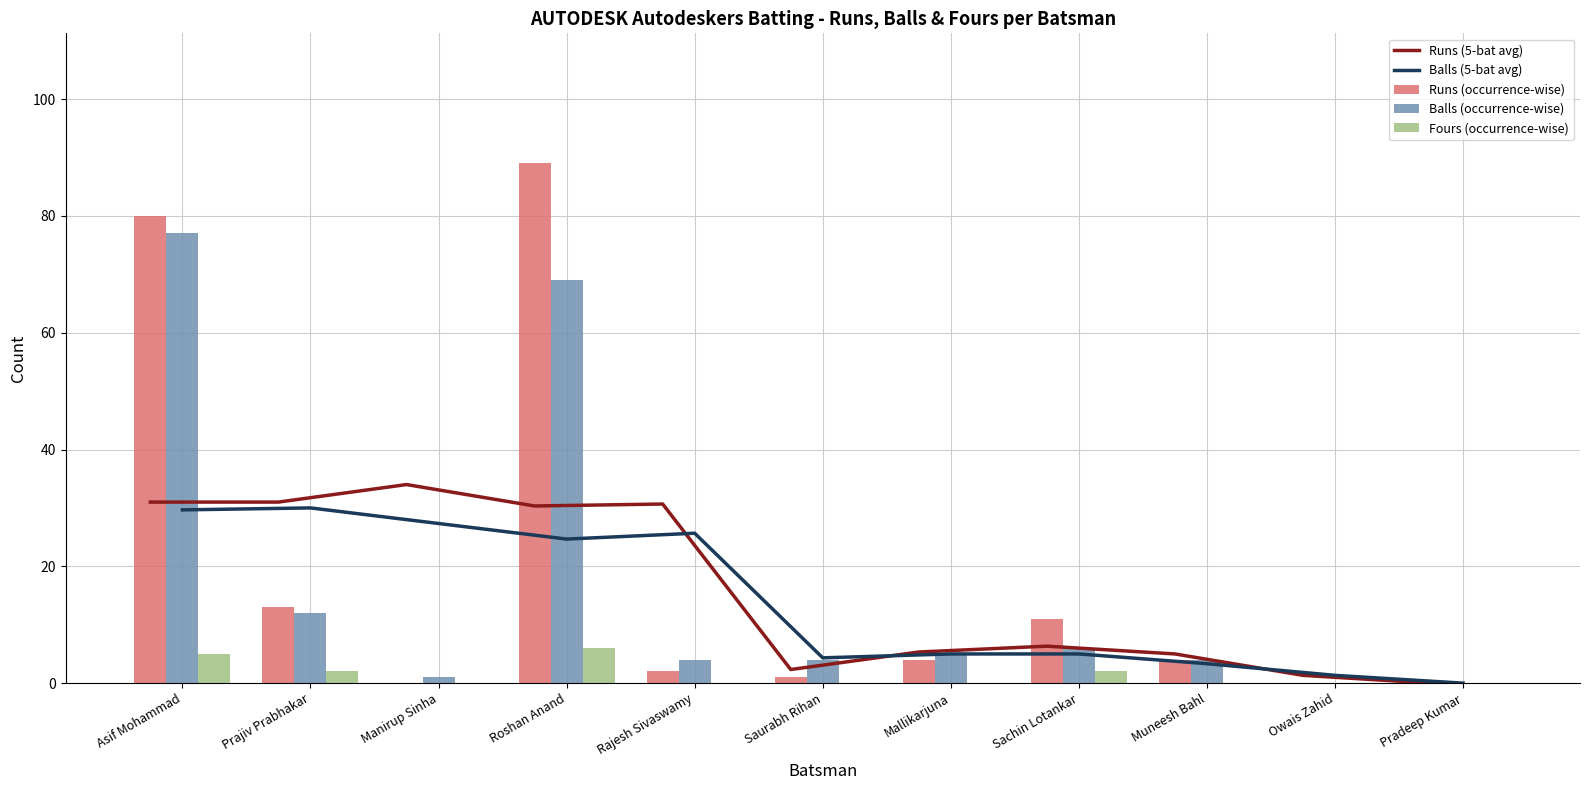

At which label does Runs (5-bat avg) first exceed 6?

Asif Mohammad